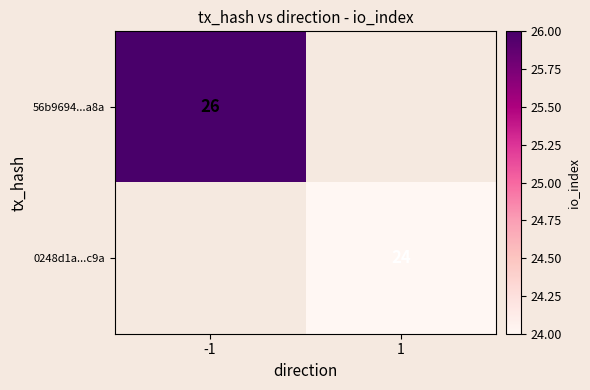

The 56b9694...a8a series shows 37 at -1. True or false?

False